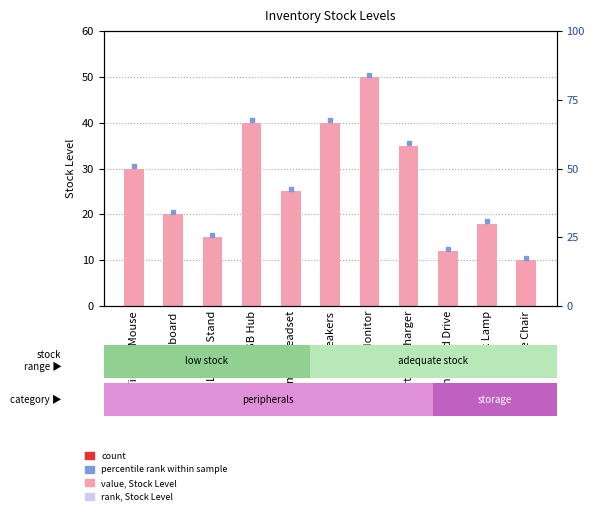

Rank the categories by value from highest to lowest.

LED Monitor, USB Hub, Speakers, Portable Charger, Wireless Mouse, Gaming Headset, Keyboard, Desk Lamp, Laptop Stand, External Hard Drive, Office Chair